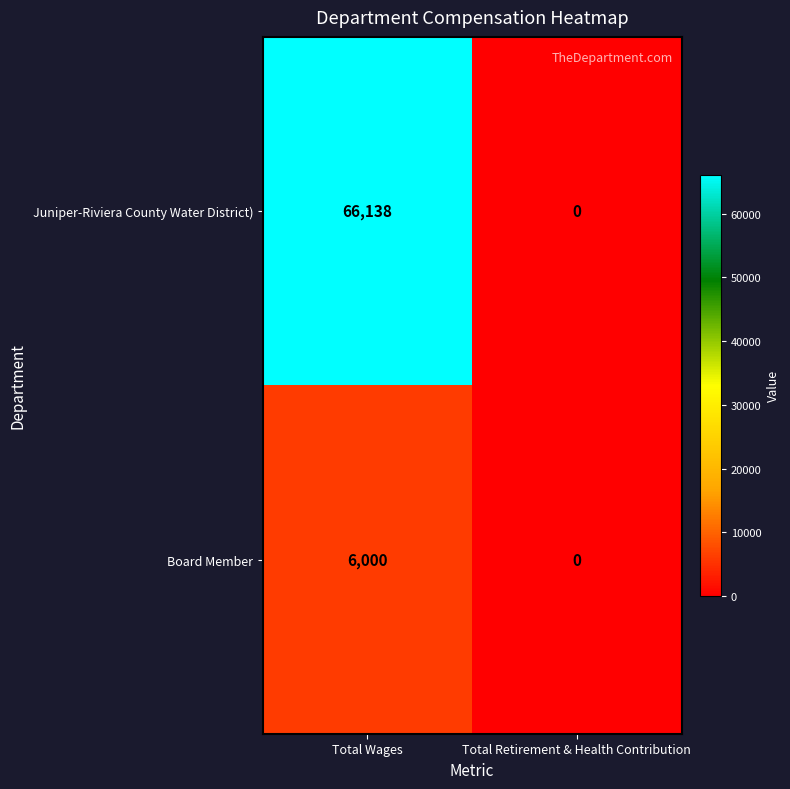

List the series in order of their overall mean, highest first.

Juniper-Riviera County Water District), Board Member